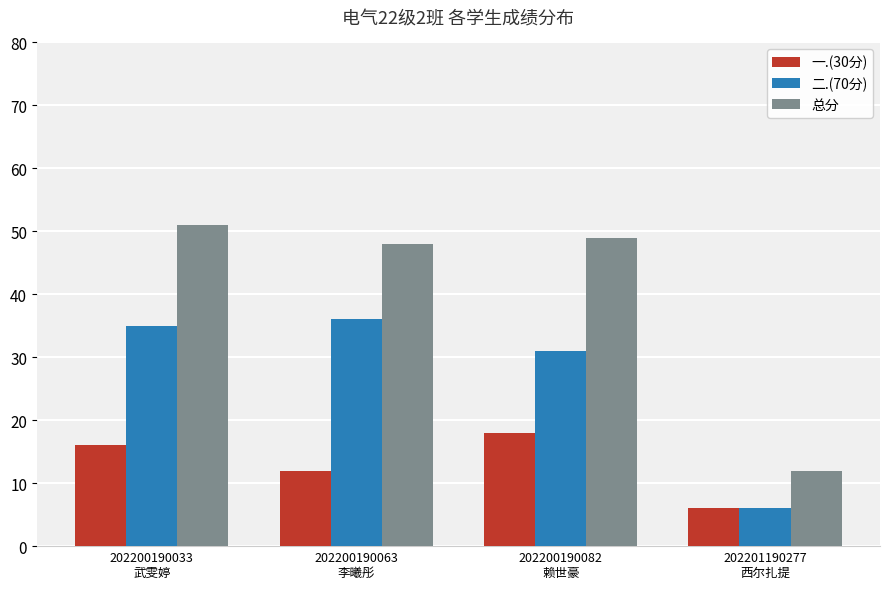

At how many categories does at least one series exceed 28?

3